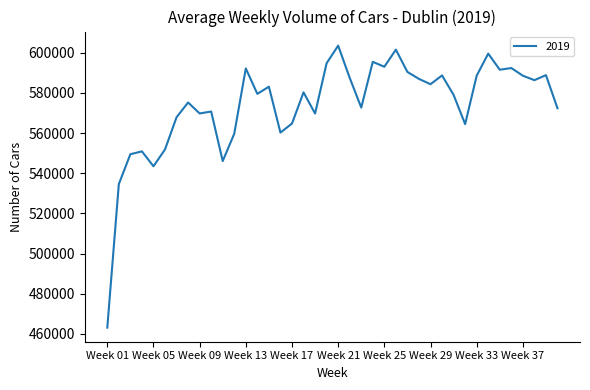

What is the maximum value shown in the chart?

603575